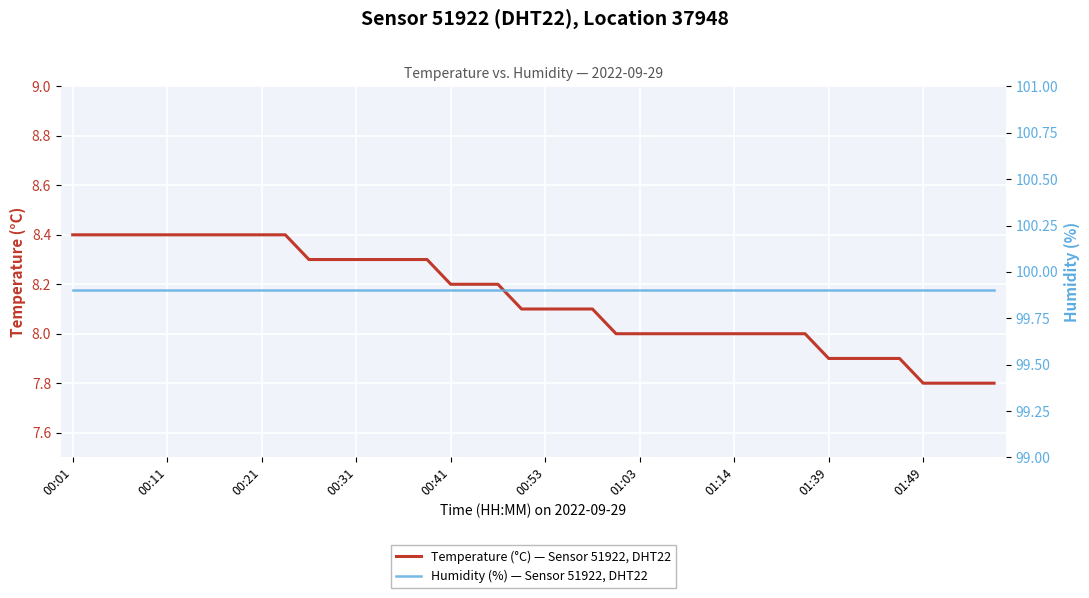

Which category has the highest value across all series?

00:01